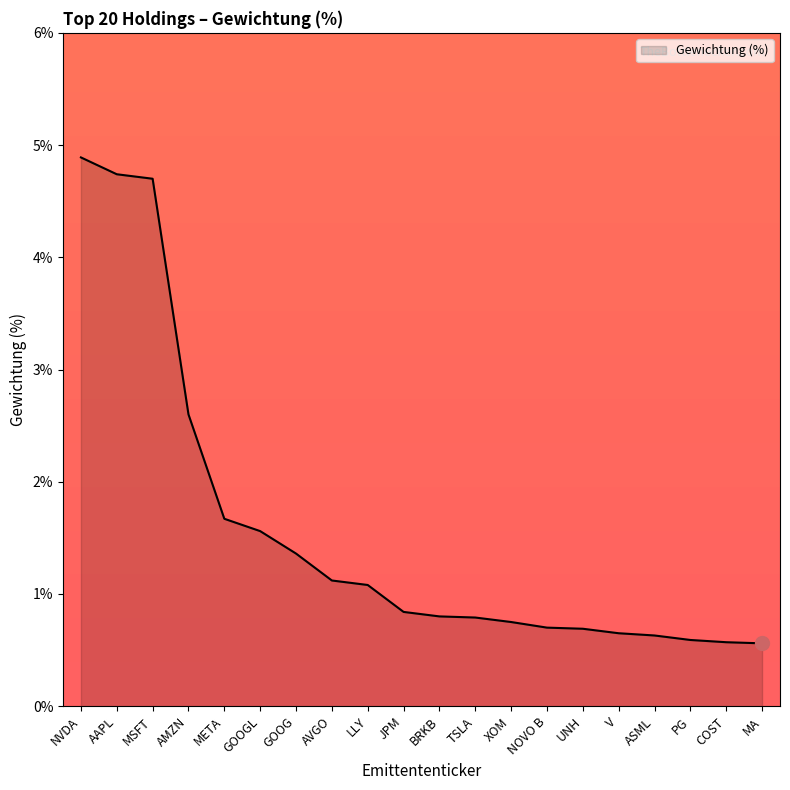

What is the average value?

1.6